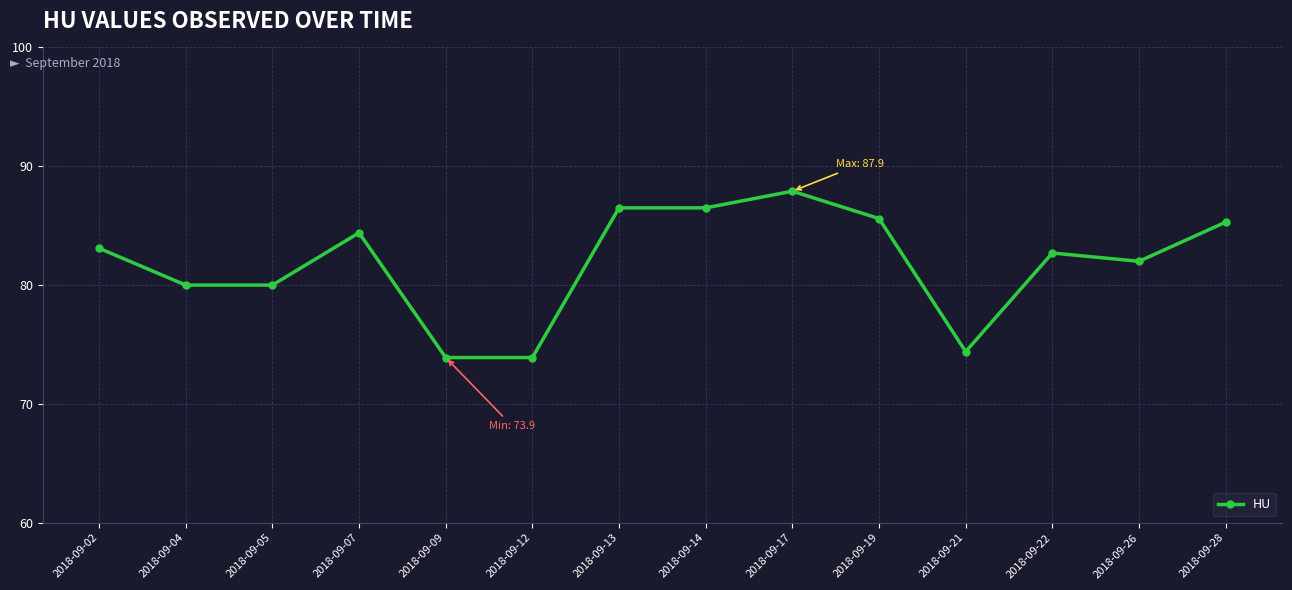

What is the average value?

81.9